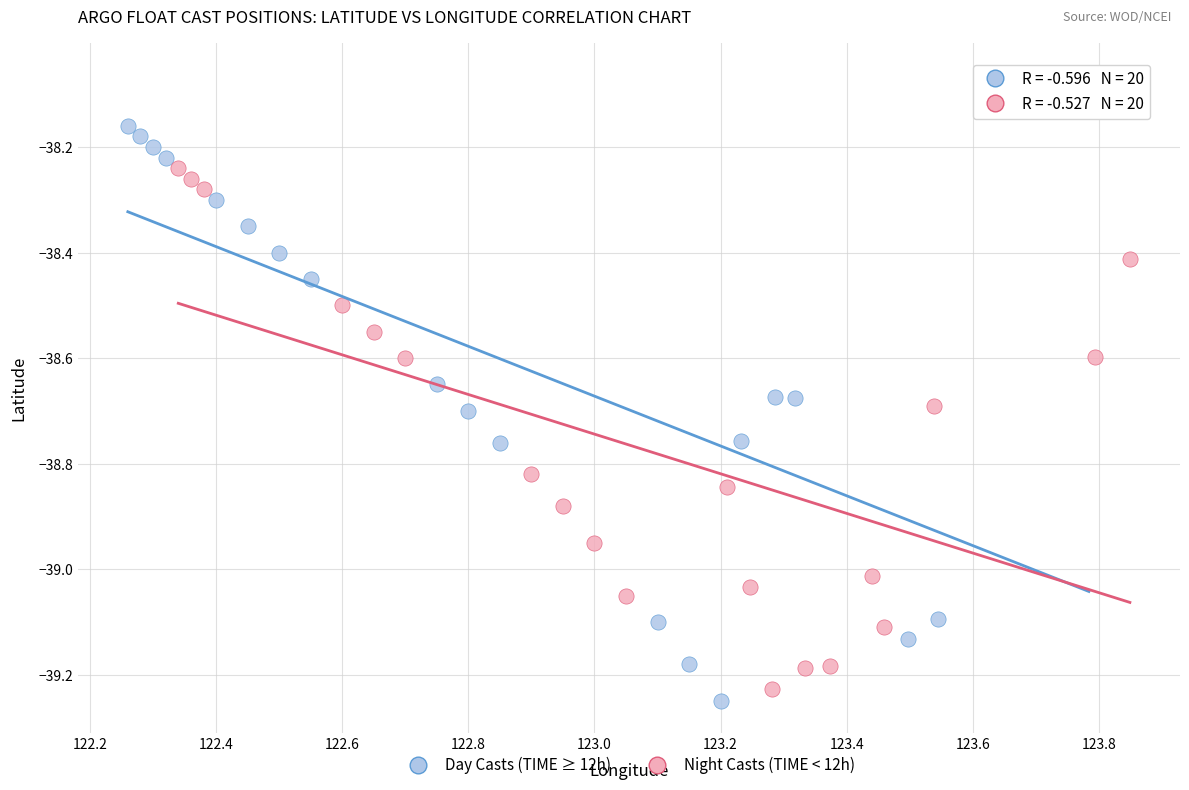

Which series contains the lowest Y value?

Day Casts (TIME ≥ 12h)